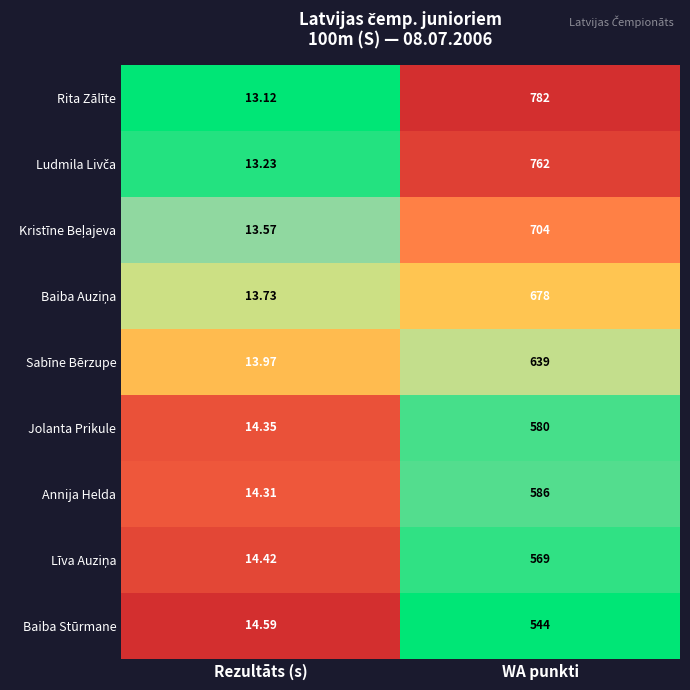

At which category does the chart reach its minimum across all series?

Rezultāts (s)